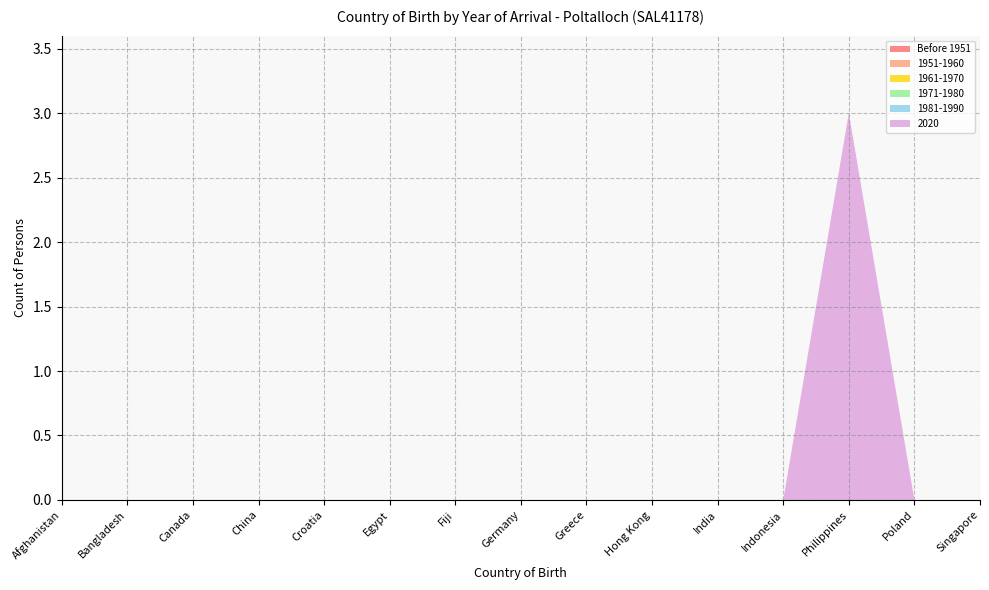

Reading left to right, transcribe all the data shown in this chart.

Before 1951: Afghanistan=0	Bangladesh=0	Canada=0	China=0	Croatia=0	Egypt=0	Fiji=0	Germany=0	Greece=0	Hong Kong=0	India=0	Indonesia=0	Philippines=0	Poland=0	Singapore=0
1951-1960: Afghanistan=0	Bangladesh=0	Canada=0	China=0	Croatia=0	Egypt=0	Fiji=0	Germany=0	Greece=0	Hong Kong=0	India=0	Indonesia=0	Philippines=0	Poland=0	Singapore=0
1961-1970: Afghanistan=0	Bangladesh=0	Canada=0	China=0	Croatia=0	Egypt=0	Fiji=0	Germany=0	Greece=0	Hong Kong=0	India=0	Indonesia=0	Philippines=0	Poland=0	Singapore=0
1971-1980: Afghanistan=0	Bangladesh=0	Canada=0	China=0	Croatia=0	Egypt=0	Fiji=0	Germany=0	Greece=0	Hong Kong=0	India=0	Indonesia=0	Philippines=0	Poland=0	Singapore=0
1981-1990: Afghanistan=0	Bangladesh=0	Canada=0	China=0	Croatia=0	Egypt=0	Fiji=0	Germany=0	Greece=0	Hong Kong=0	India=0	Indonesia=0	Philippines=0	Poland=0	Singapore=0
2020: Afghanistan=0	Bangladesh=0	Canada=0	China=0	Croatia=0	Egypt=0	Fiji=0	Germany=0	Greece=0	Hong Kong=0	India=0	Indonesia=0	Philippines=3	Poland=0	Singapore=0